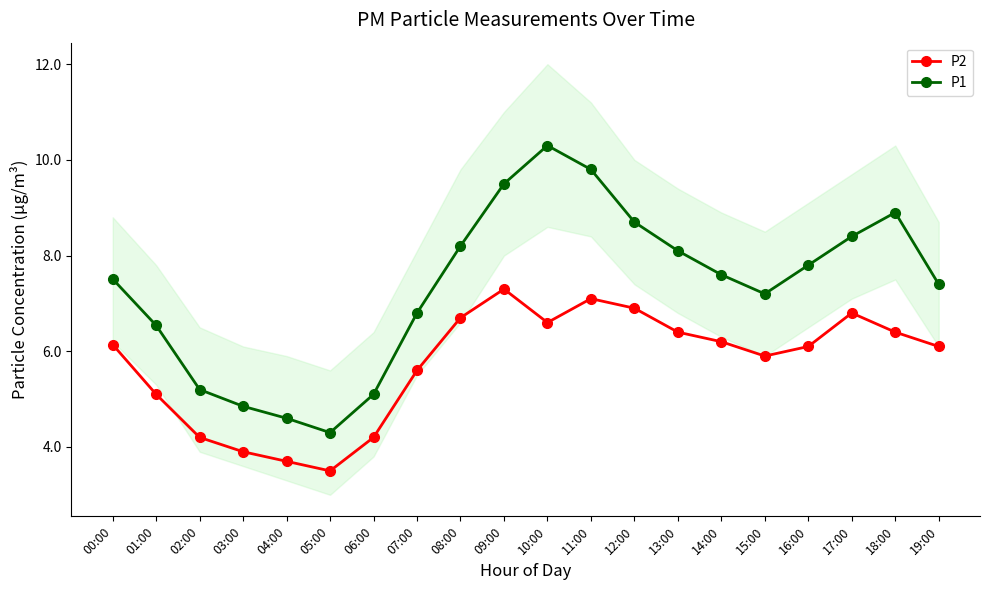

Reading left to right, extract all data points from this chart.

P2: 6.1	5.1	4.2	3.9	3.7	3.5	4.2	5.6	6.7	7.3	6.6	7.1	6.9	6.4	6.2	5.9	6.1	6.8	6.4	6.1
P1: 7.5	6.5	5.2	4.8	4.6	4.3	5.1	6.8	8.2	9.5	10.3	9.8	8.7	8.1	7.6	7.2	7.8	8.4	8.9	7.4